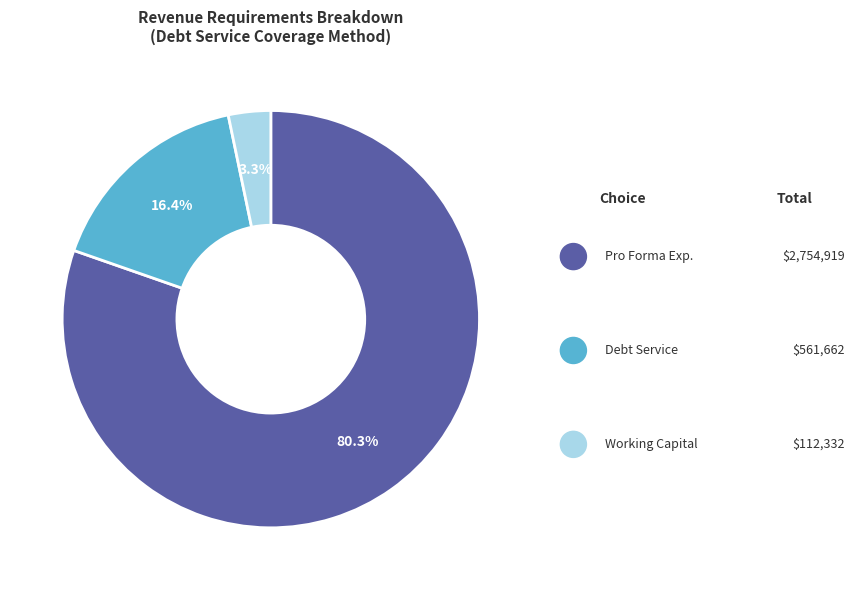

Is there any slice that represents more than half of the pie?

Yes